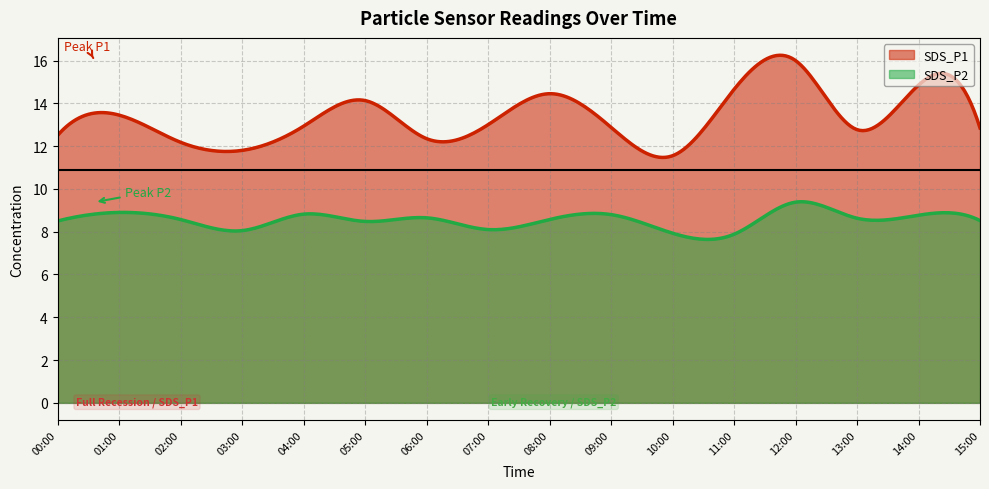

How many data points does each series have?

16